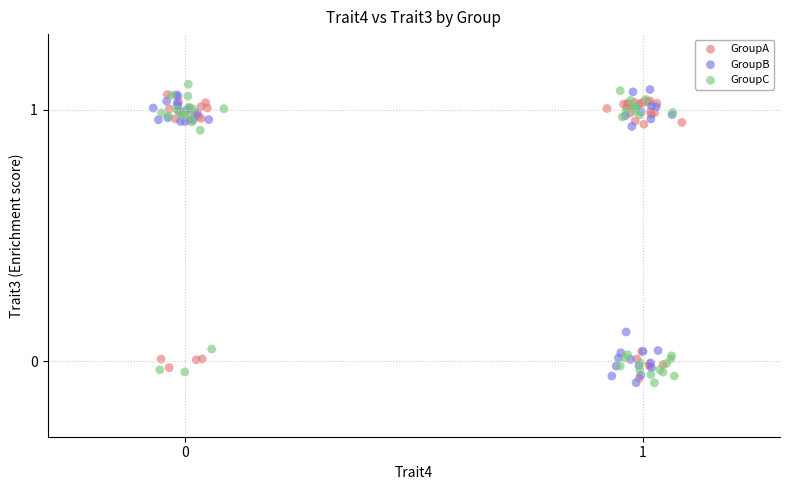

Which series has the largest Y range (max minus min)?

GroupC